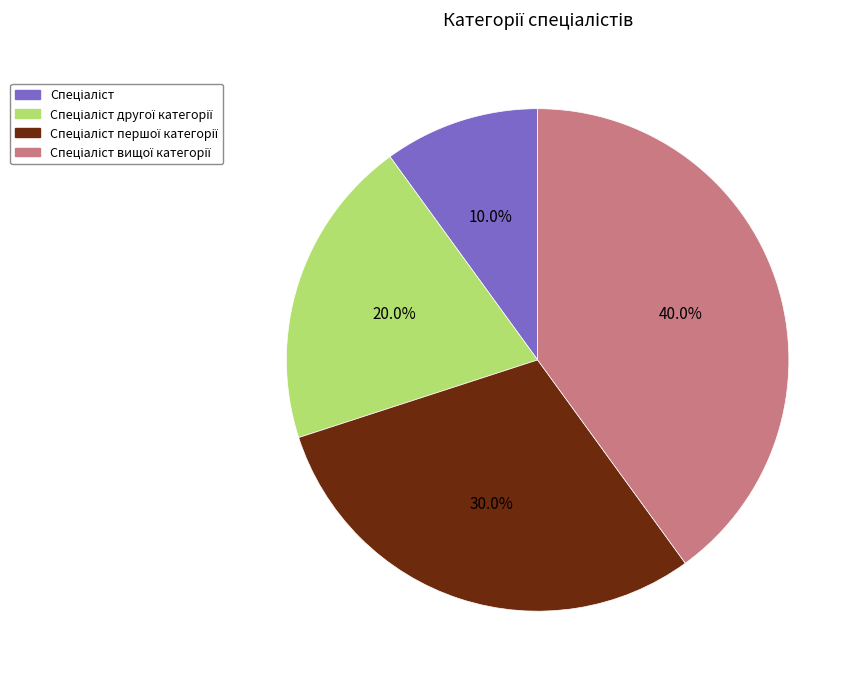

Is there a majority slice in this chart?

No